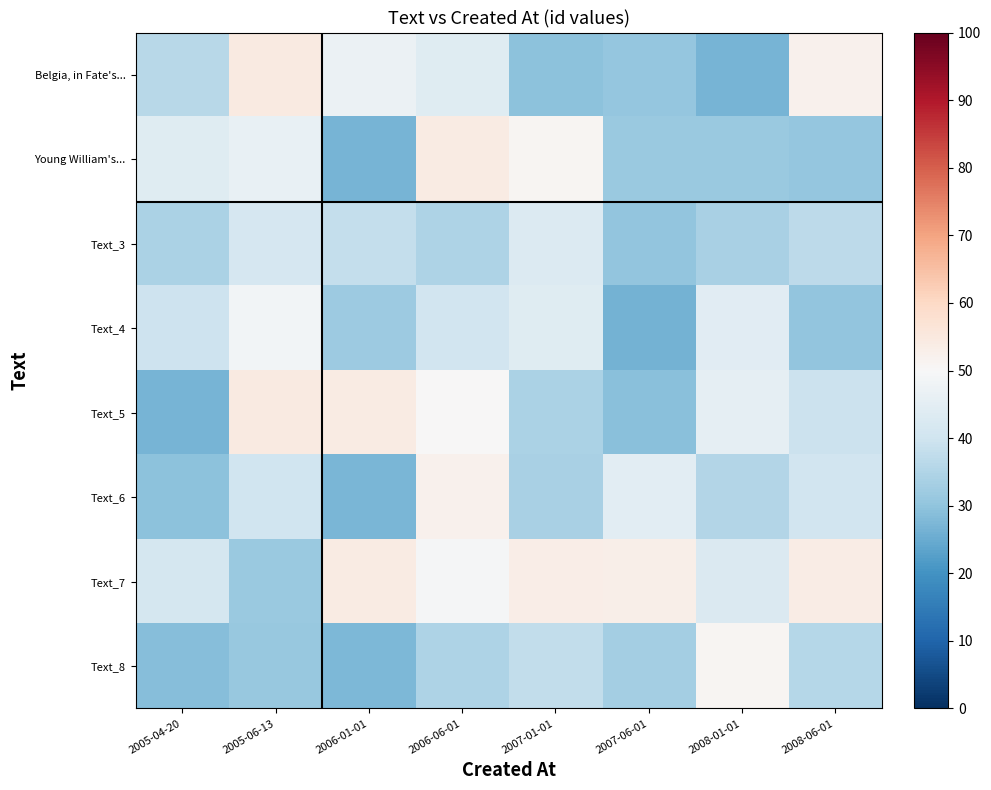

What is the minimum value shown in the chart?

26.4